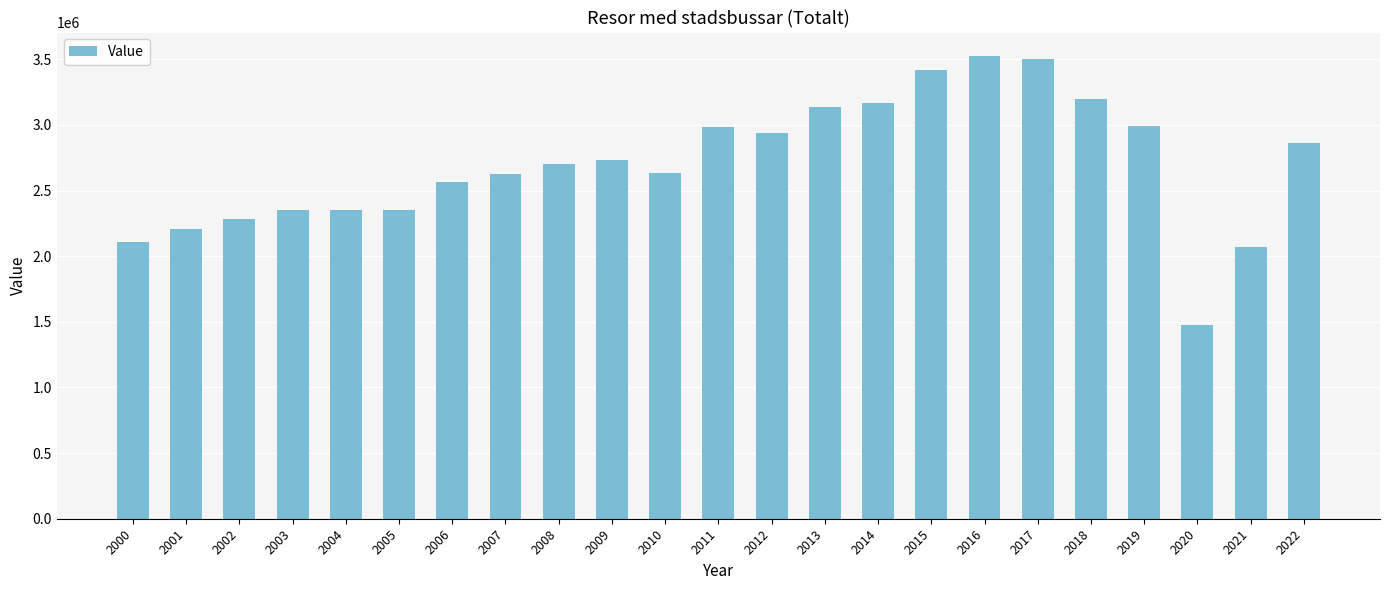

What is the approximate value at 2000?

2109190